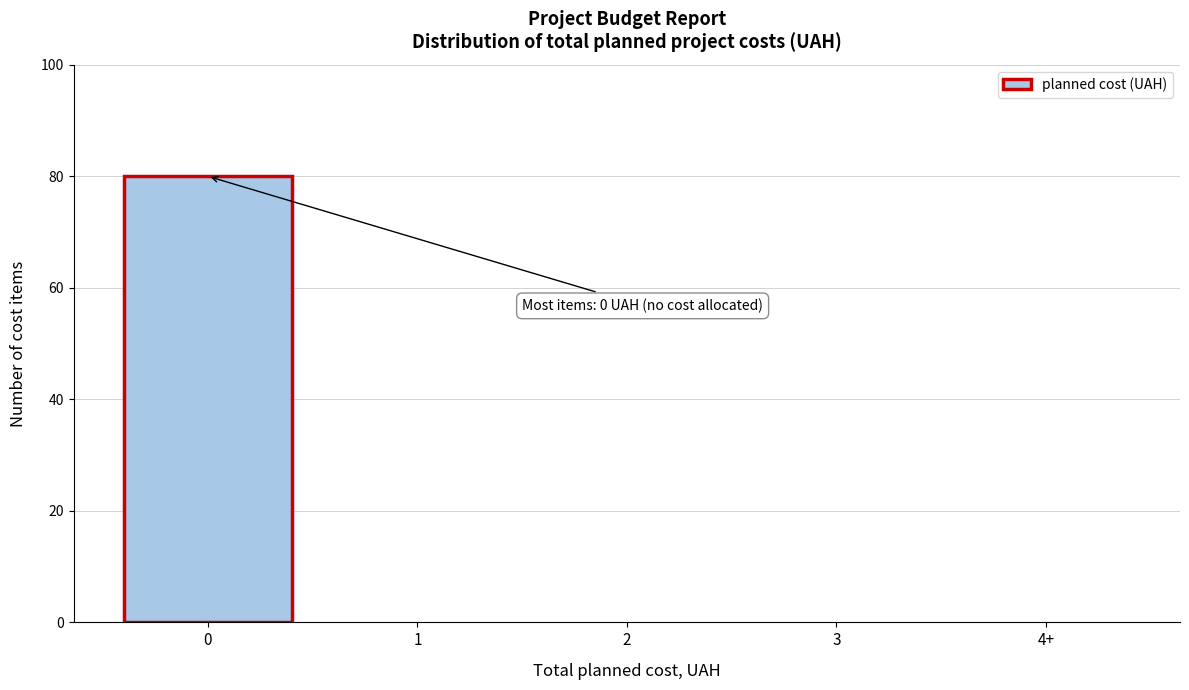

Reading right to left, what are all the values shown in this chart?

4+=0	3=0	2=0	1=0	0=80